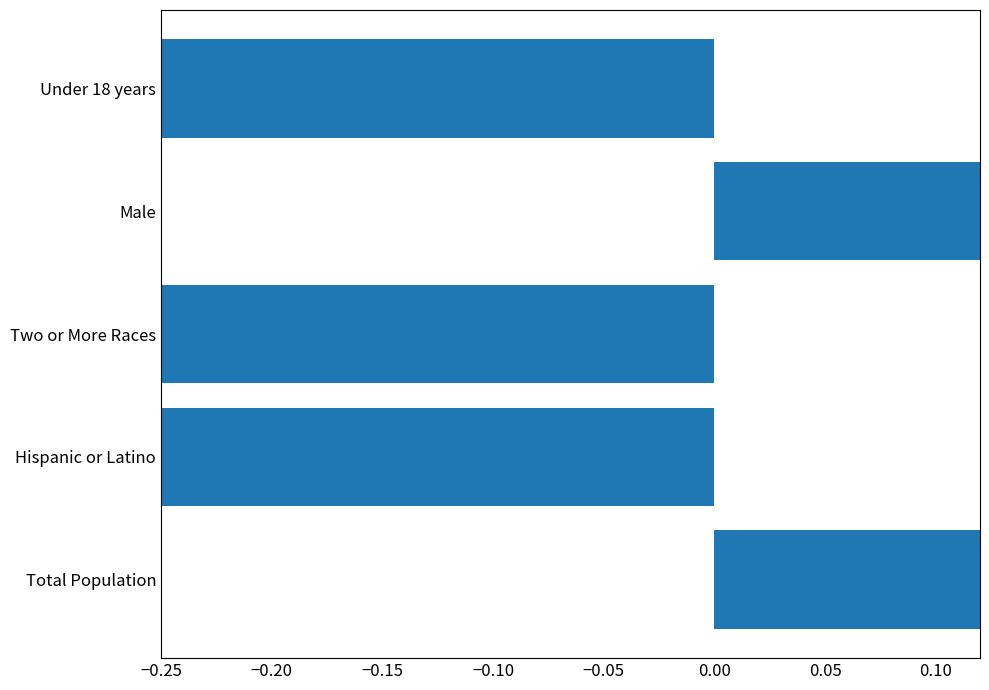

How many values are between 0 and 1?

1